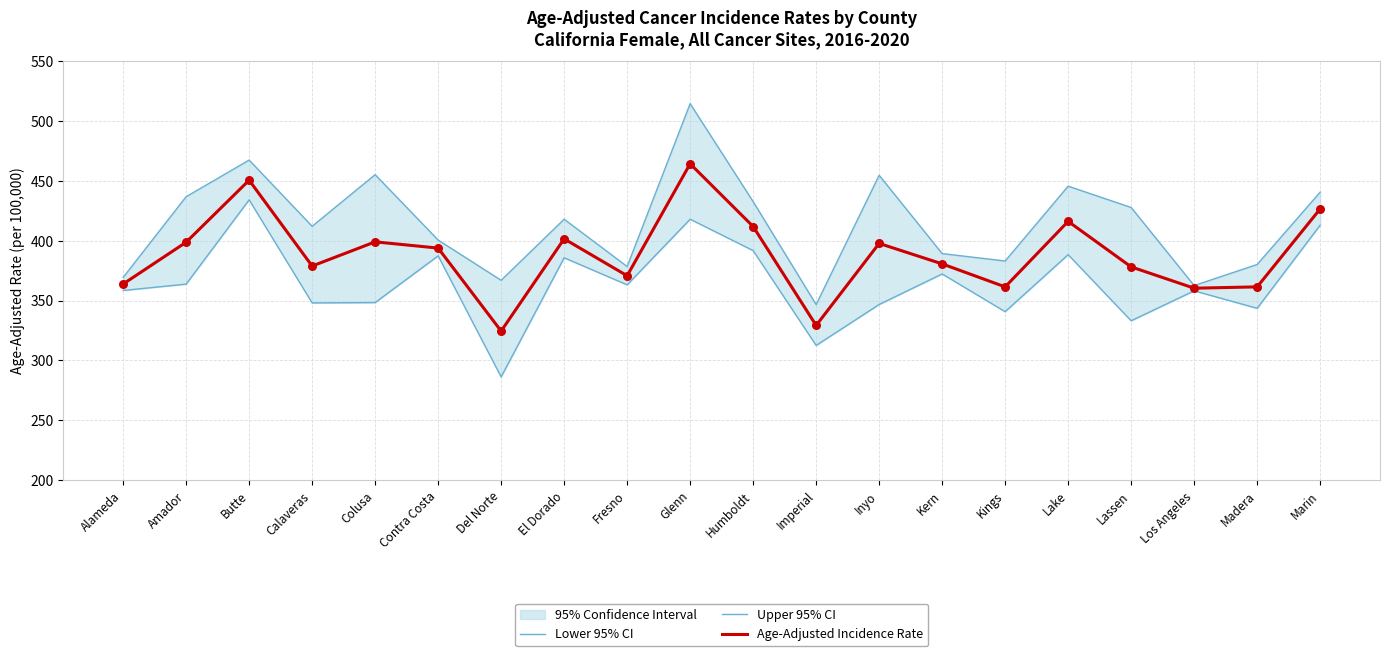

At which category is the sum across all series the highest?

Glenn